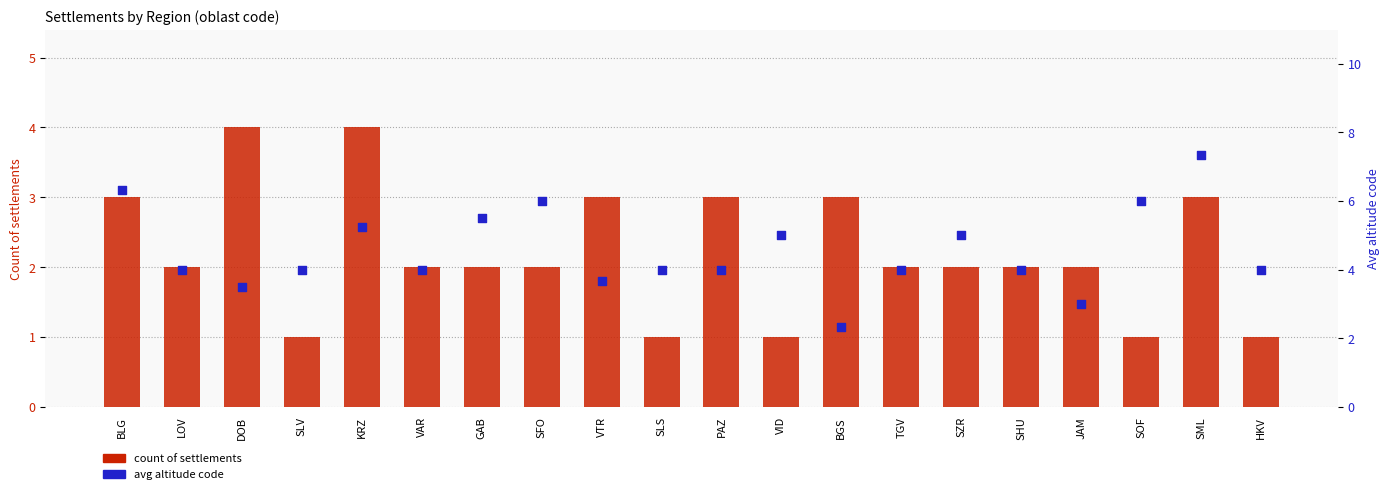

Which series has the widest spread of Y values?

avg altitude code